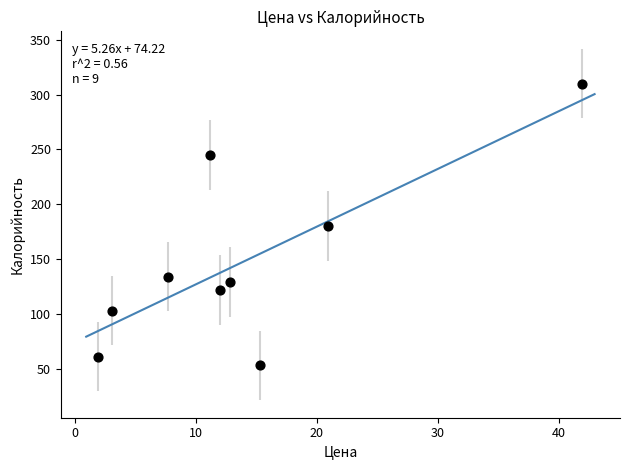

What is the range of Y values (max minus min)?

257